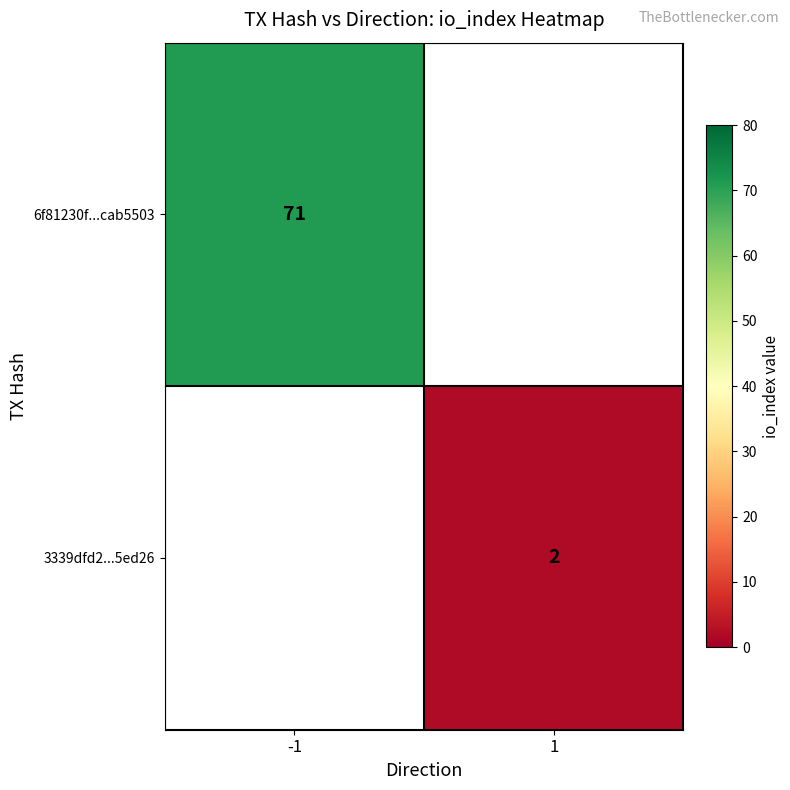

The value of 3339dfd2...5ed26 at 1 is 2. True or false?

True